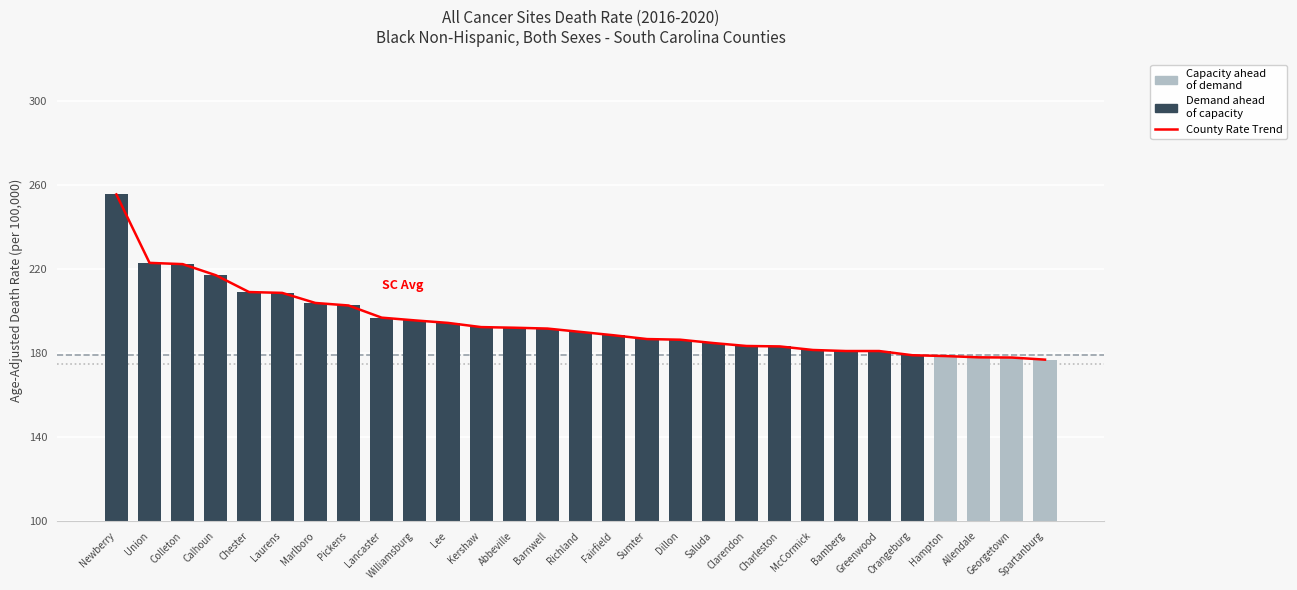

Reading right to left, extract all data points from this chart.

Spartanburg=176.9	Georgetown=177.9	Allendale=178.0	Hampton=178.6	Orangeburg=179.0	Greenwood=181.0	Bamberg=181.0	McCormick=181.5	Charleston=183.2	Clarendon=183.4	Saluda=184.8	Dillon=186.4	Sumter=186.7	Fairfield=188.5	Richland=190.1	Barnwell=191.7	Abbeville=192.1	Kershaw=192.4	Lee=194.4	Williamsburg=195.6	Lancaster=196.9	Pickens=202.7	Marlboro=203.9	Laurens=208.7	Chester=209.1	Calhoun=217.1	Colleton=222.4	Union=223.0	Newberry=255.6